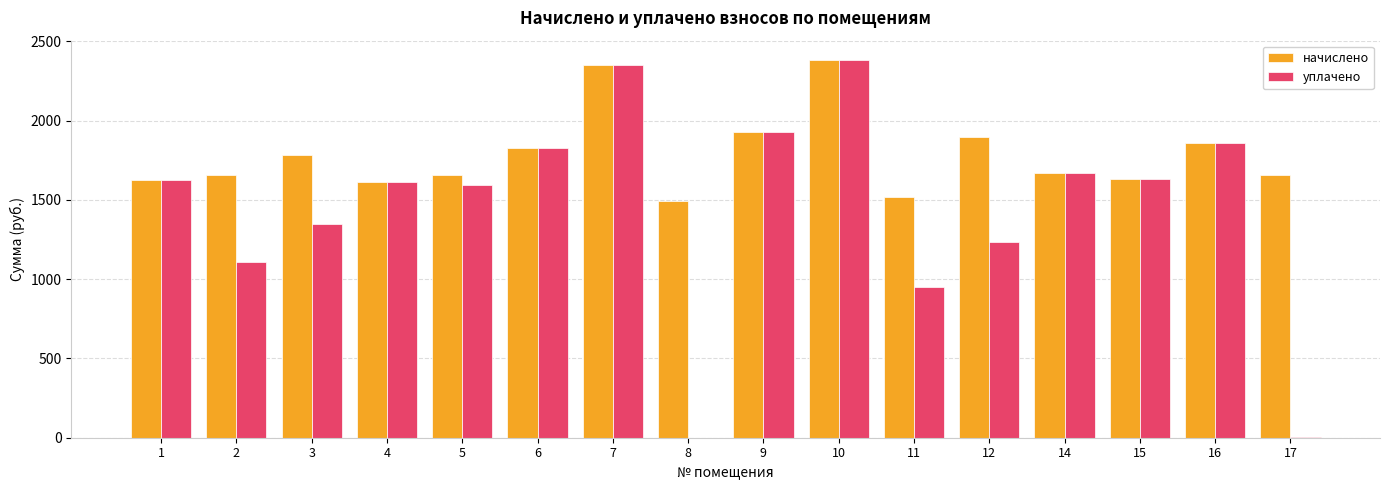

What is the sum of all начислено values?

28570.6